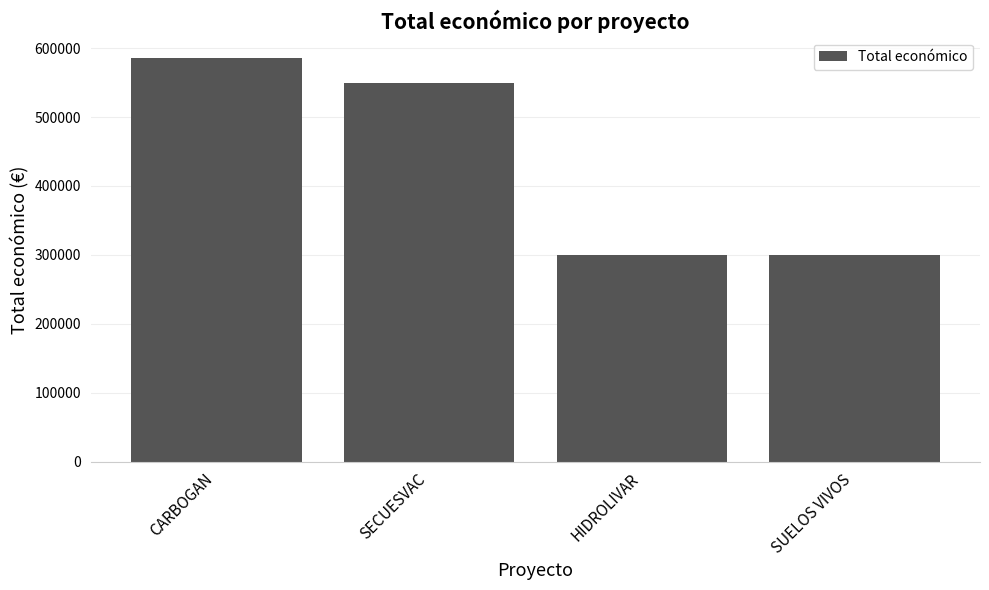

The value at SUELOS VIVOS is 299601. True or false?

True